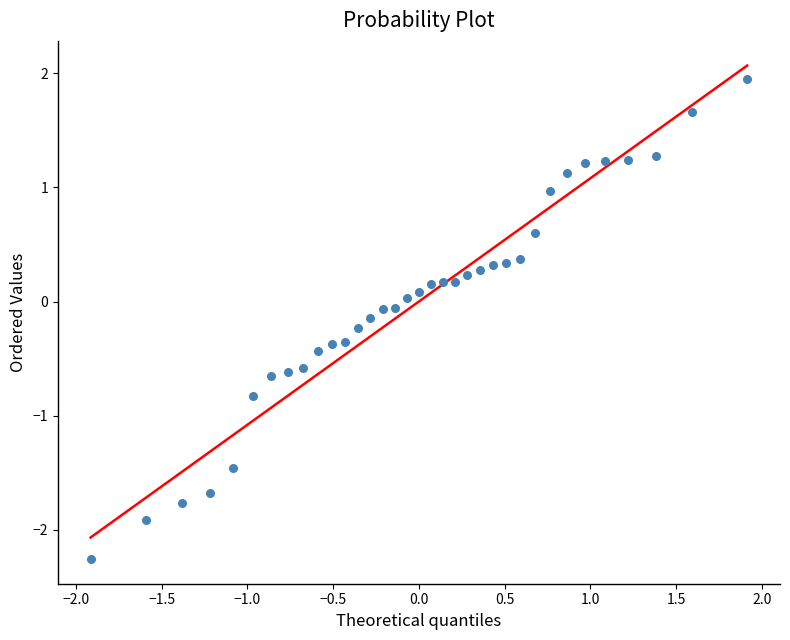

What is the range of Y values (max minus min)?

4.2